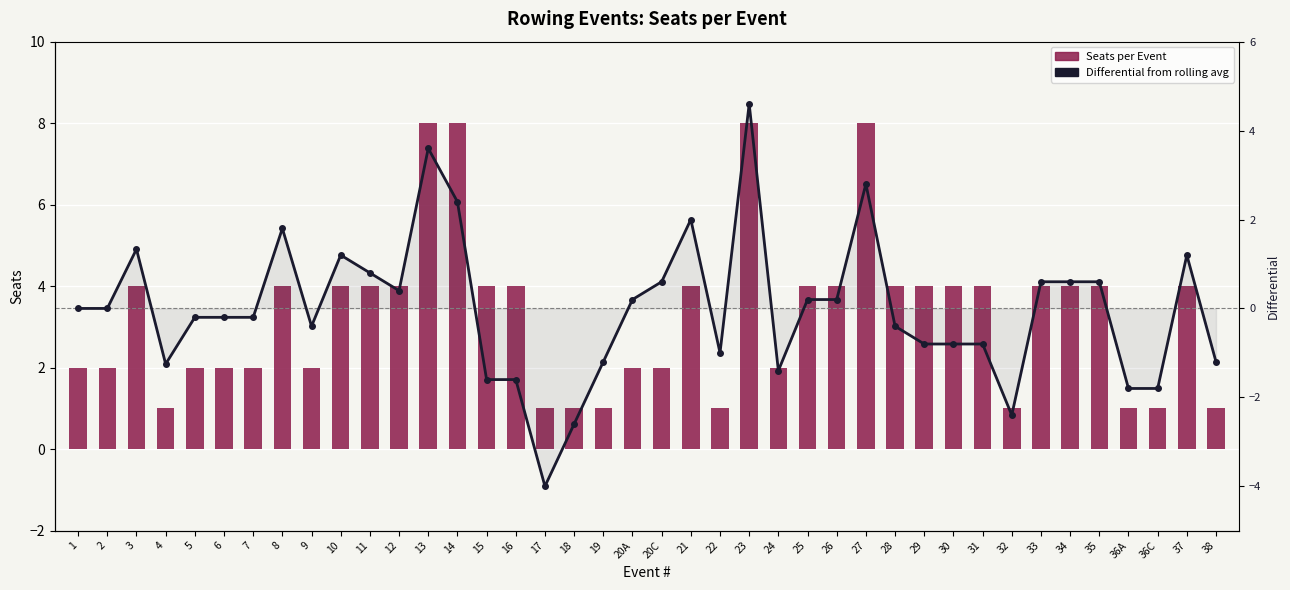

What is the minimum value shown in the chart?

-4.0